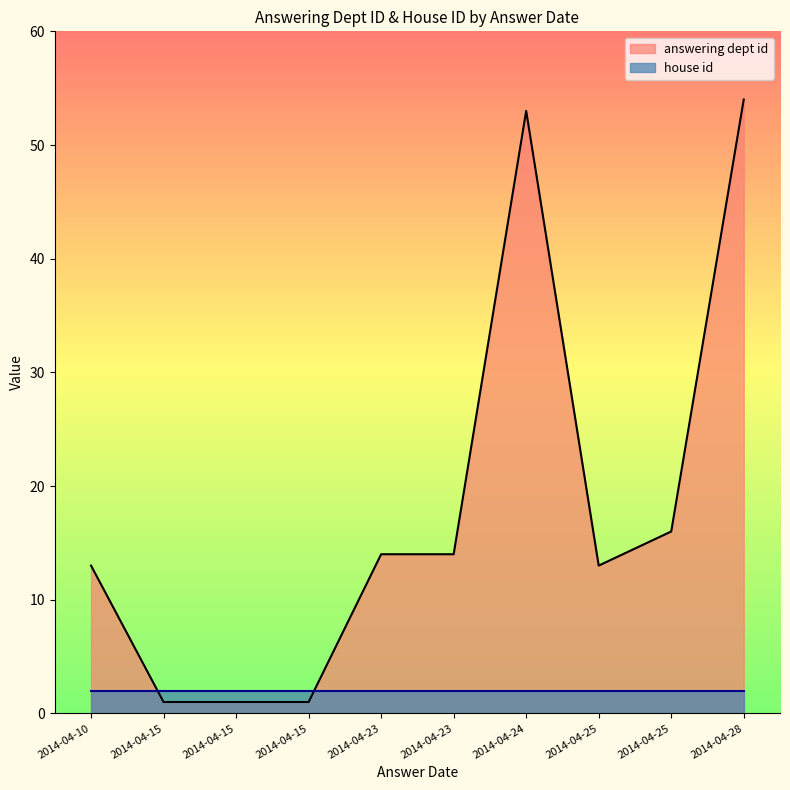

Which series has the widest spread of values?

answering dept id